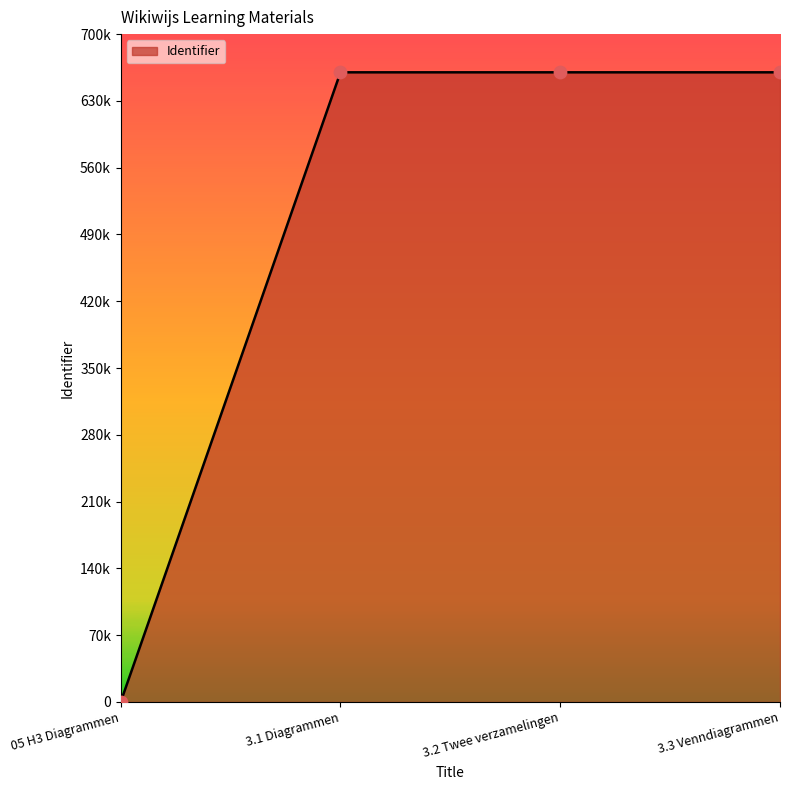

Does the chart have visible grid lines?

No